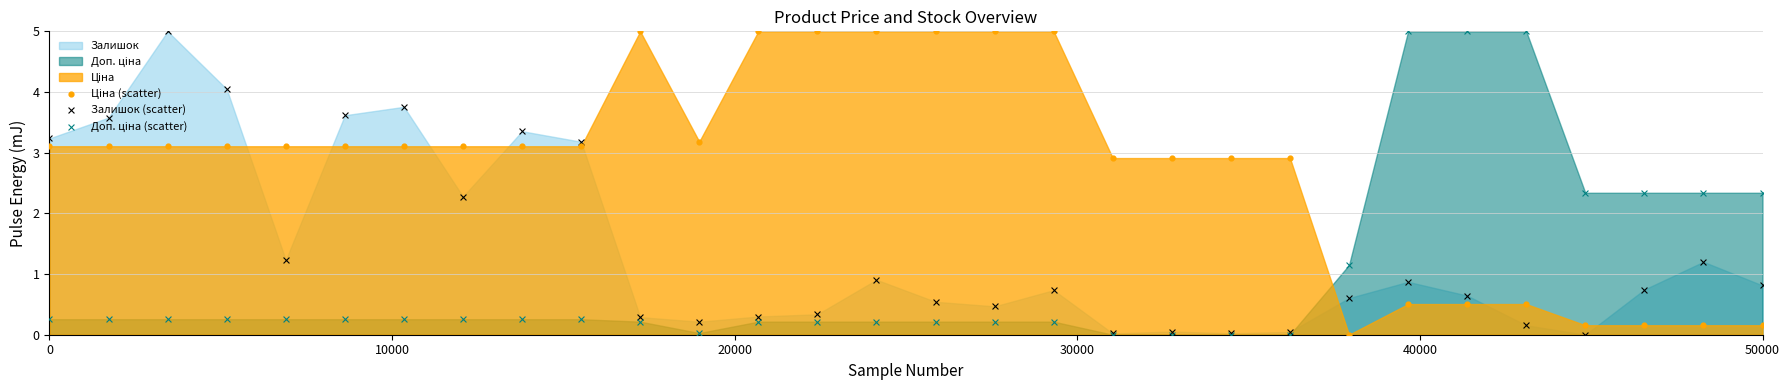

At how many categories does at least one series exceed 4?

12